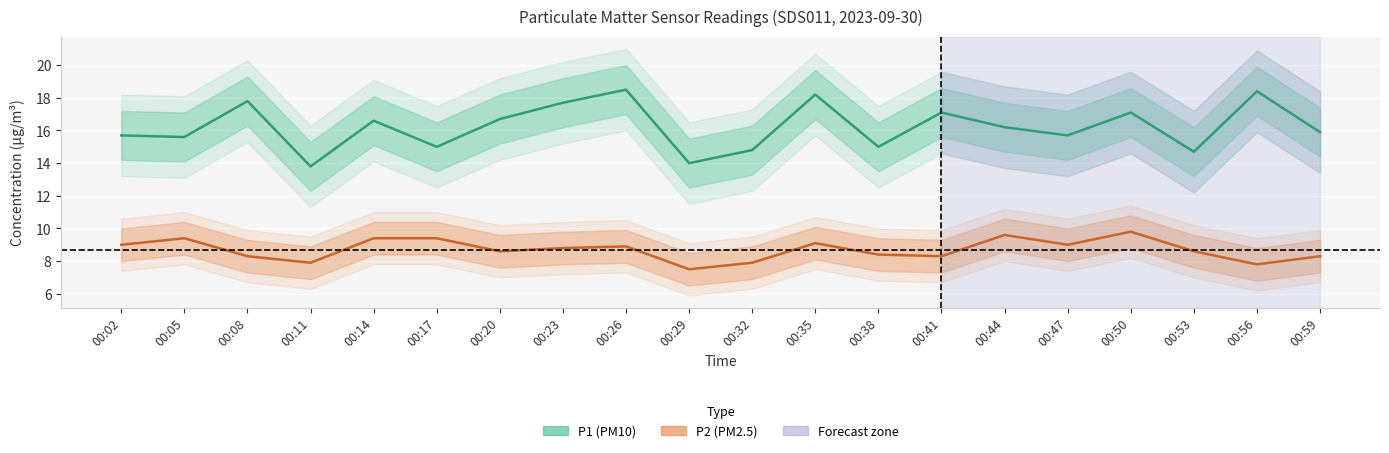

What is the value of the P1 point at the 9th from the left?

18.5